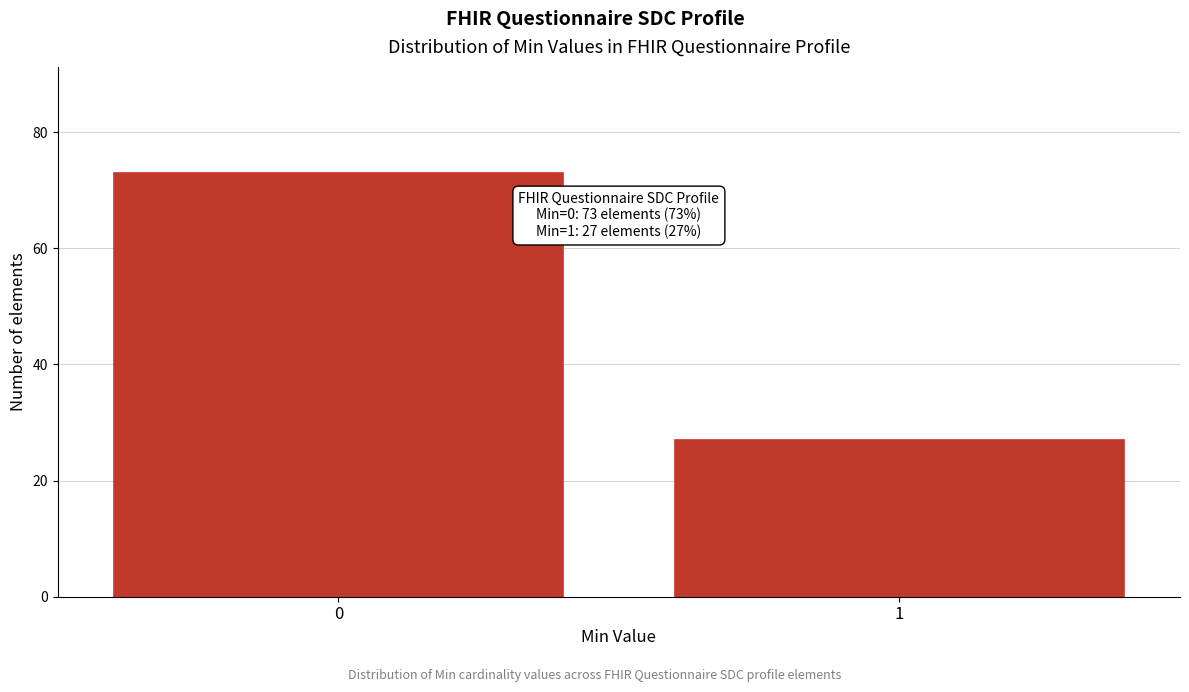

Reading left to right, extract all data points from this chart.

73	27